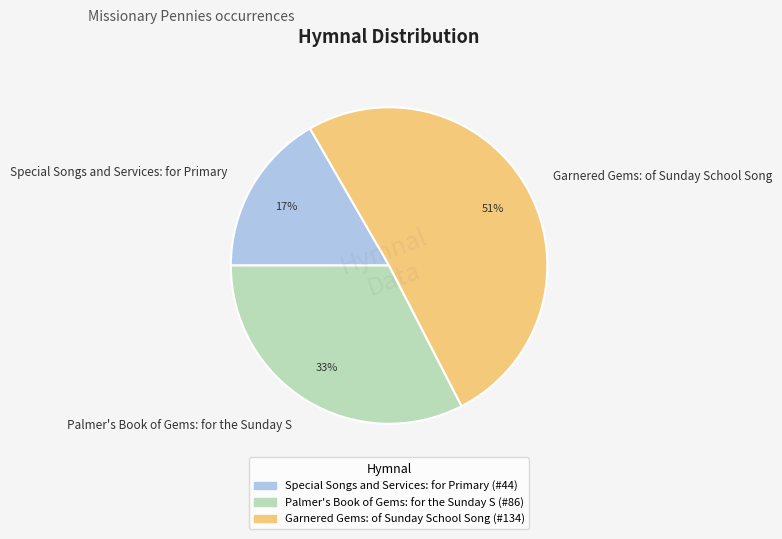

How many segments does this pie chart have?

3